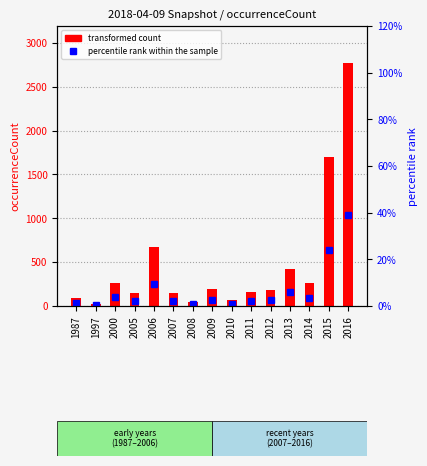

Reading right to left, transcribe all the data shown in this chart.

transformed count: 2775.0	1698.0	258.0	417.0	185.0	156.0	64.0	193.0	48.0	151.0	671.0	147.0	264.0	23.0	86.0
percentile rank within the sample: 38.9	23.8	3.6	5.8	2.6	2.2	0.9	2.7	0.7	2.1	9.4	2.1	3.7	0.3	1.2